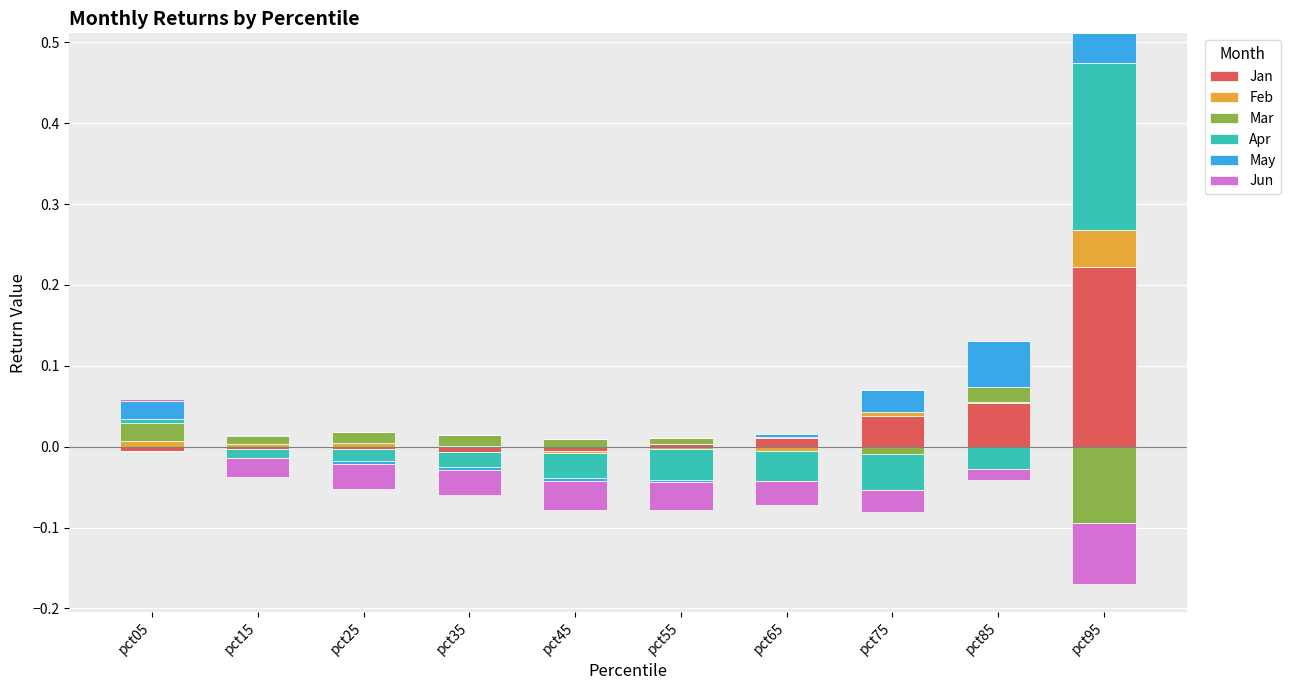

The Mar series shows 0.0 at pct05. True or false?

False